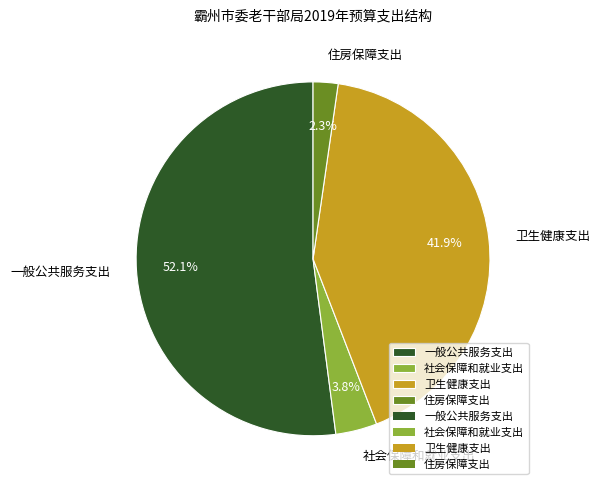

To the nearest percent, what percentage of the pie is 一般公共服务支出?

52%